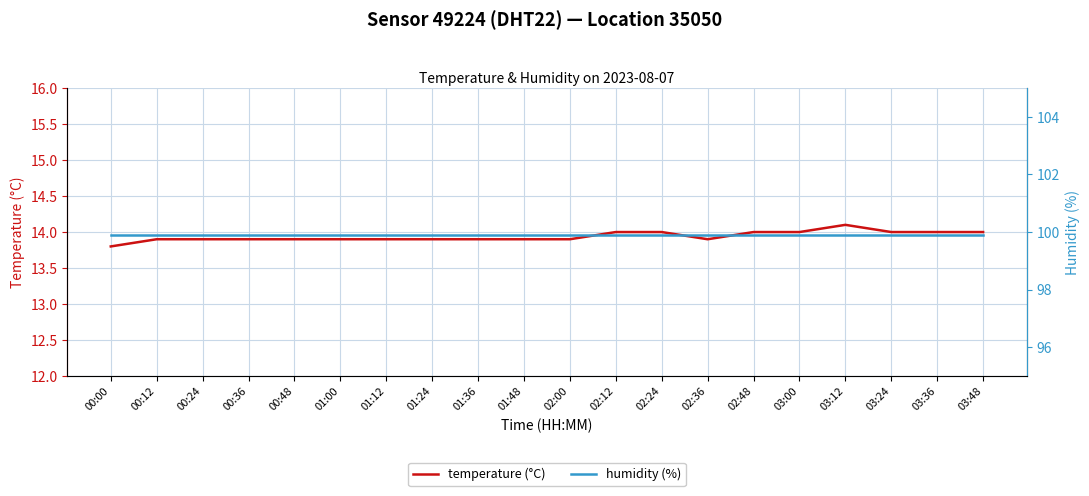

List the labels in order of humidity (%) value, smallest first.

00:00, 00:12, 00:24, 00:36, 00:48, 01:00, 01:12, 01:24, 01:36, 01:48, 02:00, 02:12, 02:24, 02:36, 02:48, 03:00, 03:12, 03:24, 03:36, 03:48